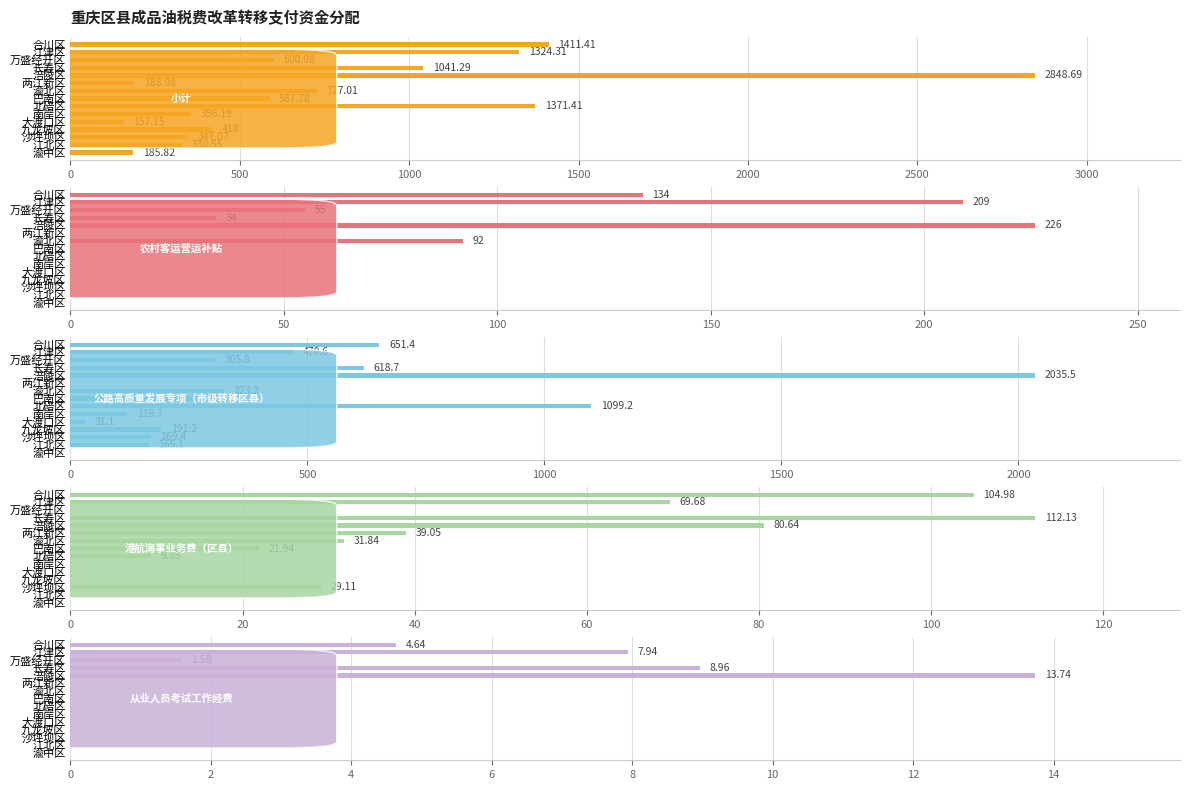

What are all the series names shown in the legend?

小计, 农村客运营运补贴, 公路高质量发展专项（市级转移区县）, 港航海事业务费（区县）, 从业人员考试工作经费